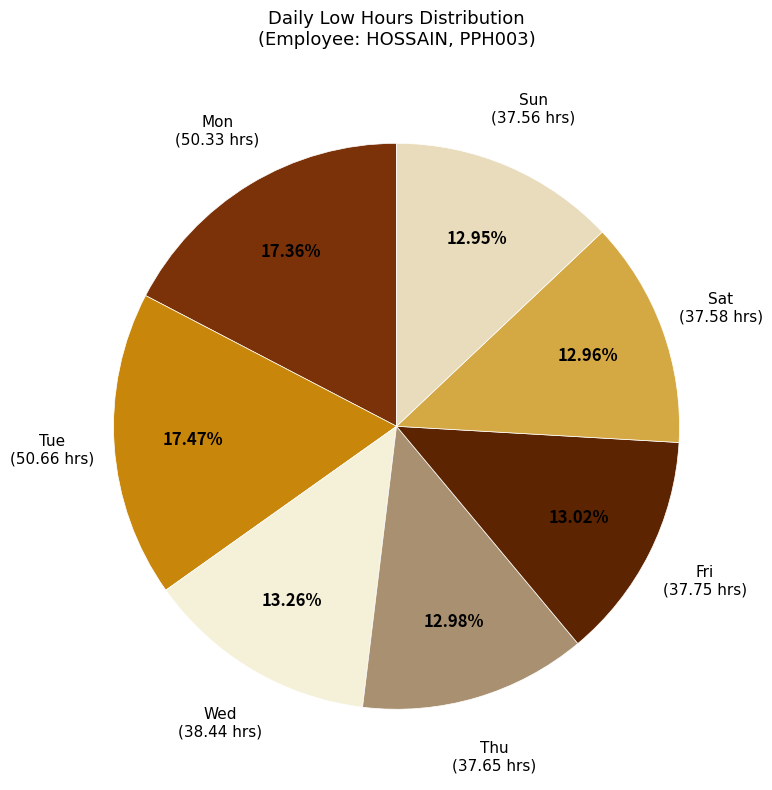

Does any single category account for the majority?

No